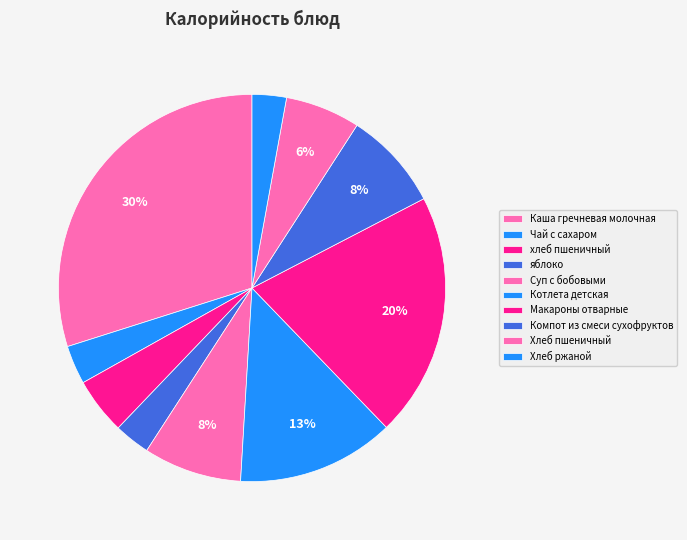

What is the smallest slice in the pie chart?

Хлеб ржаной